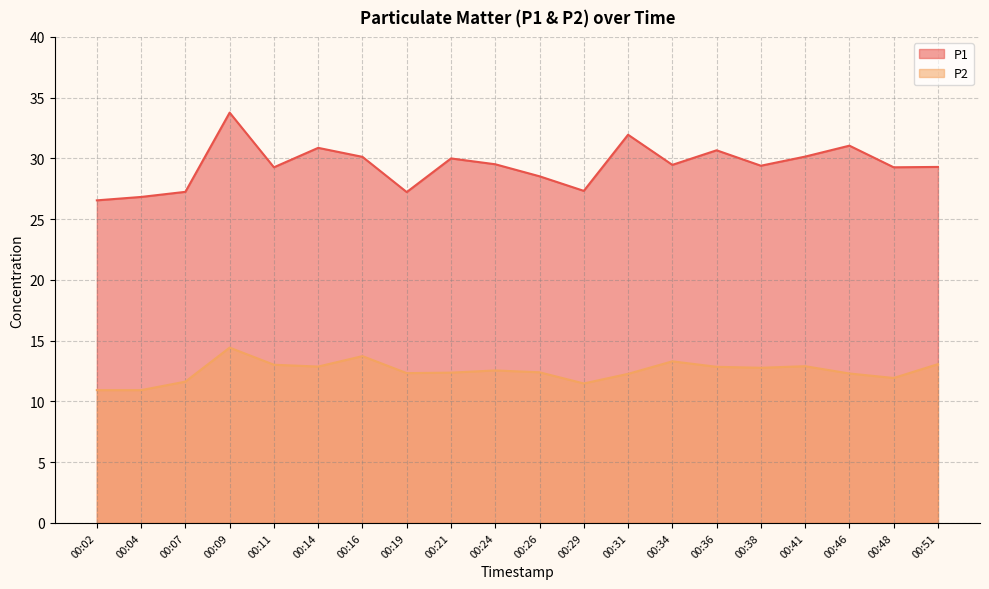

True or false: P1 and P2 cross at least once.

False